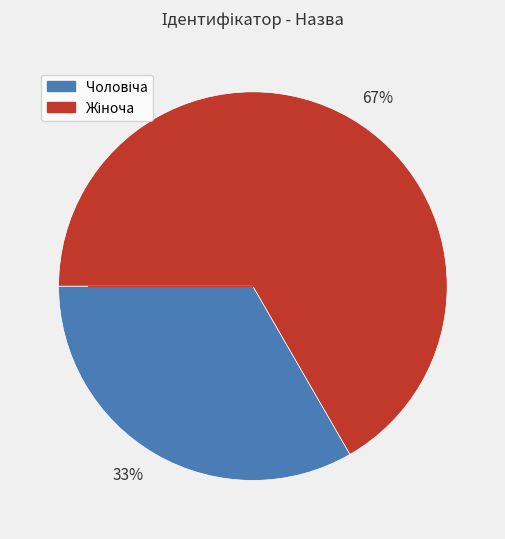

To the nearest percent, what is the average slice percentage?

50%